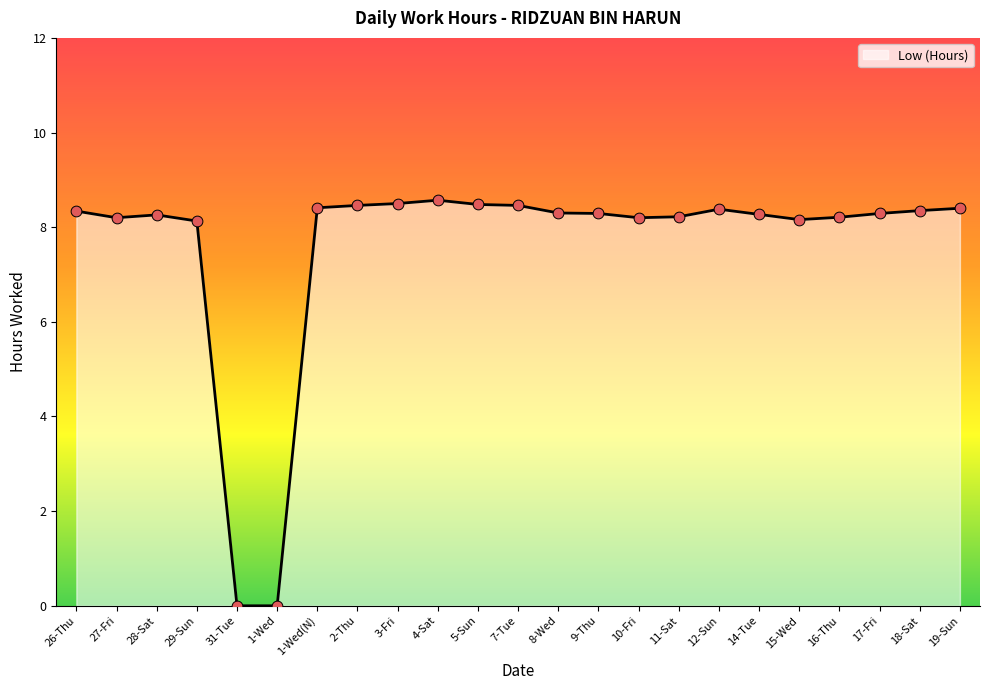

Between 7-Tue and 9-Thu, which is larger?

7-Tue